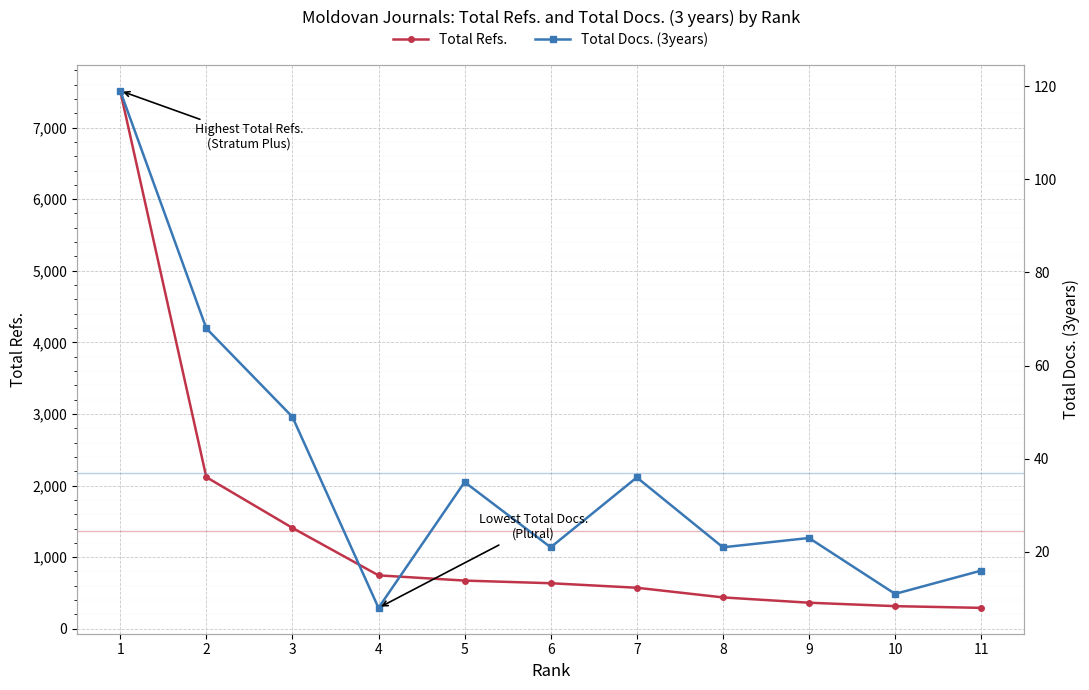

Where is Total Docs. (3years) nearest to the value 63?

2